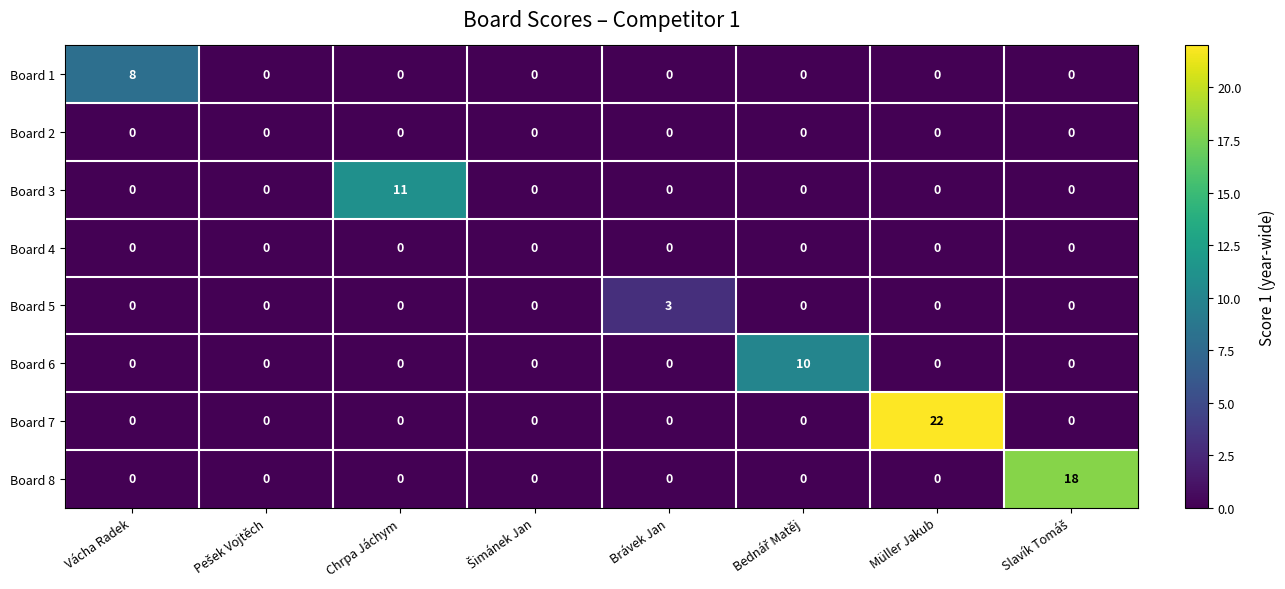

Which series has the widest spread of values?

Board 7